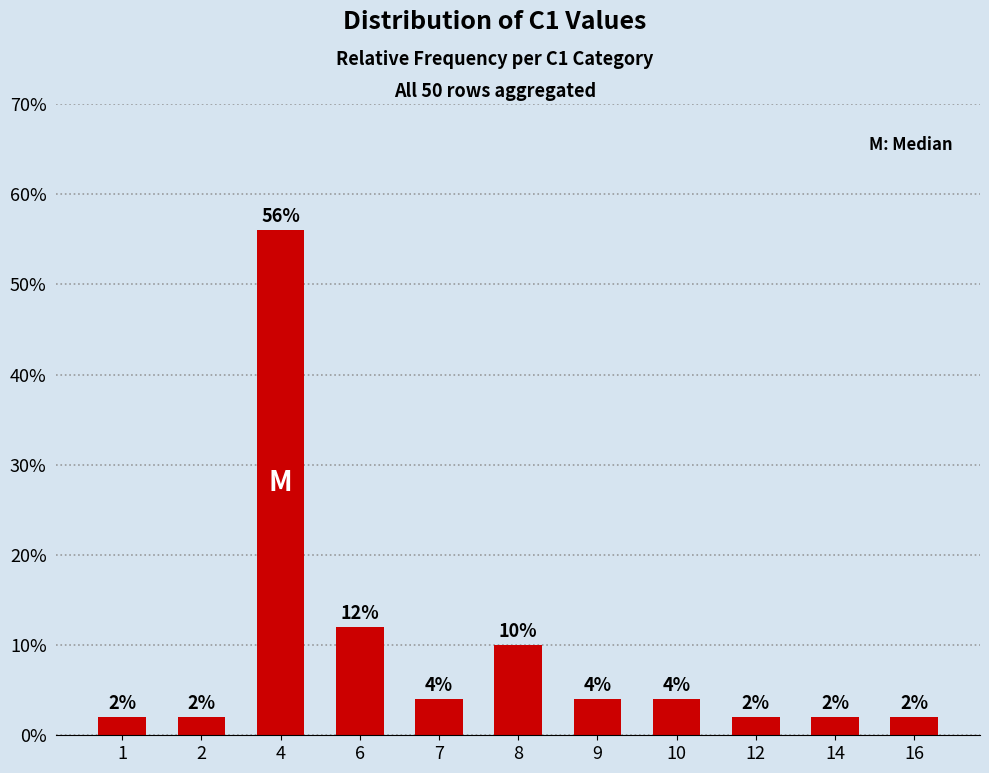

Approximately how many times larger is the value at 9 compared to 16?

2.0